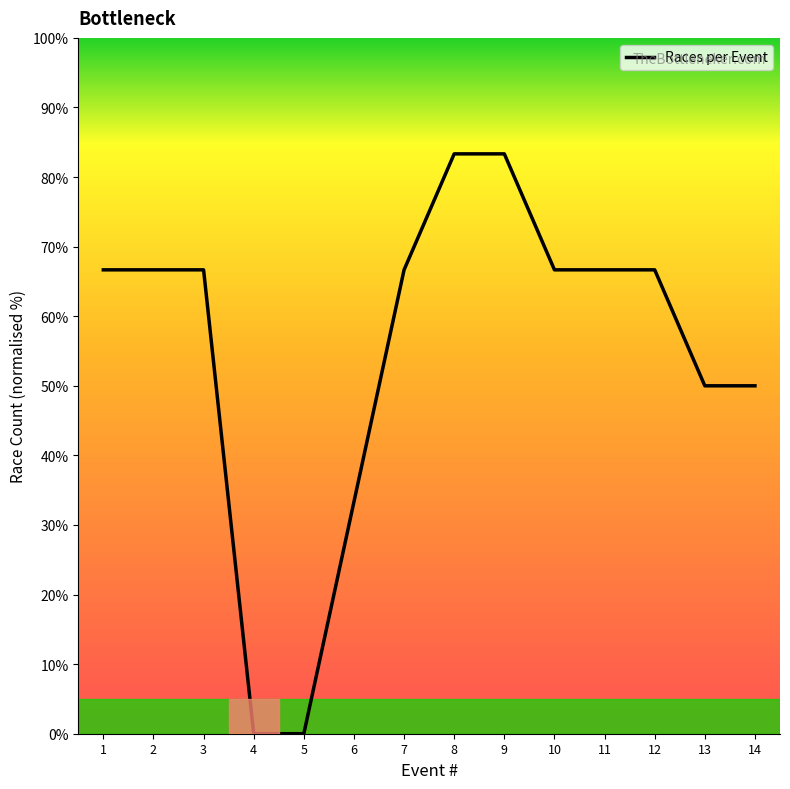

Reading left to right, list all the values displayed in this chart.

66.7	66.7	66.7	0.0	0.0	33.3	66.7	83.3	83.3	66.7	66.7	66.7	50.0	50.0